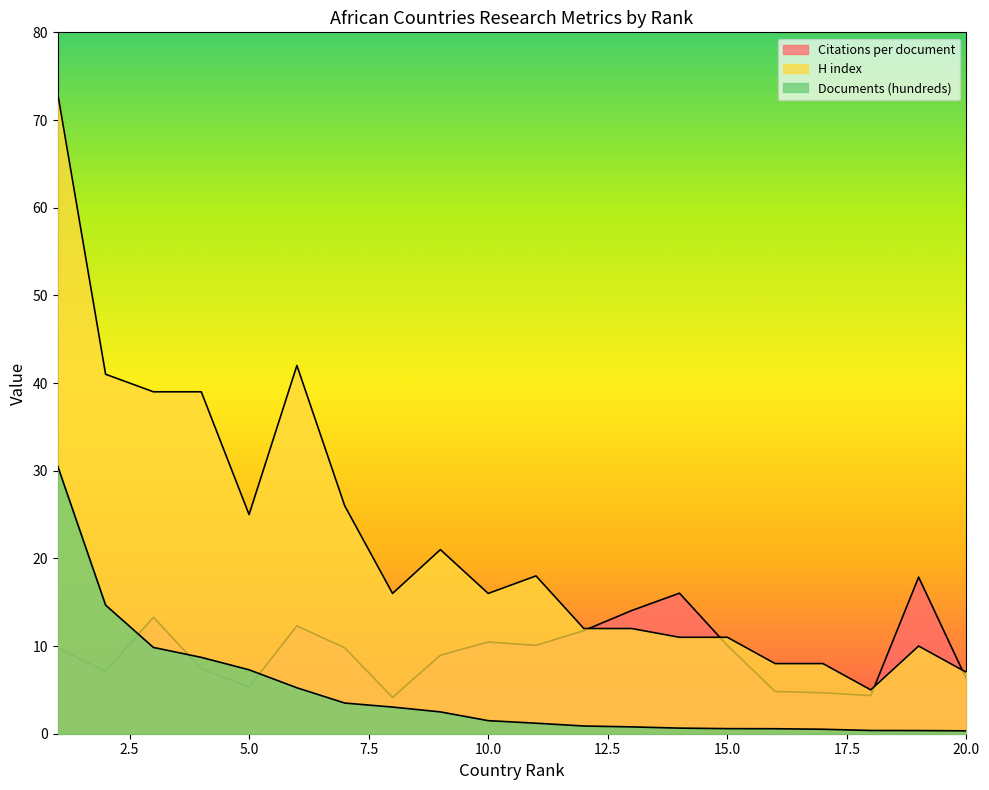

Which series has the largest range (max minus min)?

H index